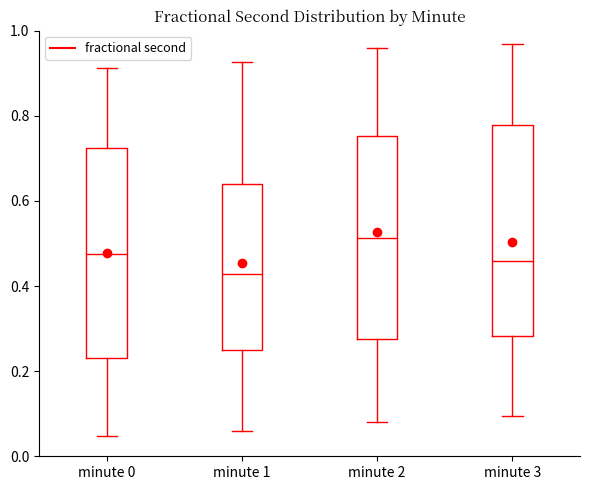

Reading left to right, read every box against the y-axis: the position of its median line, the range the box covers, and the ends of its whiskers. The values are not printed on the chart, so give them approximately, as read against the axis.

minute 0: median 0.48, box 0.24 to 0.72, whiskers 0.04 to 0.92
minute 1: median 0.42, box 0.24 to 0.64, whiskers 0.06 to 0.92
minute 2: median 0.52, box 0.28 to 0.76, whiskers 0.08 to 0.96
minute 3: median 0.46, box 0.28 to 0.78, whiskers 0.10 to 0.96